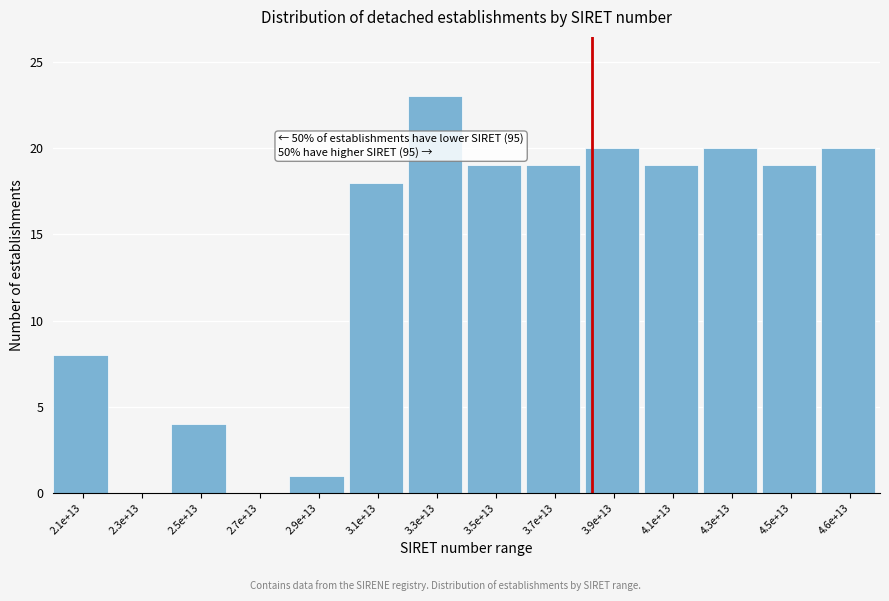

Reading left to right, extract all data points from this chart.

2.1e+13=8	2.3e+13=0	2.5e+13=4	2.7e+13=0	2.9e+13=1	3.1e+13=18	3.3e+13=23	3.5e+13=19	3.7e+13=19	3.9e+13=20	4.1e+13=19	4.3e+13=20	4.5e+13=19	4.6e+13=20